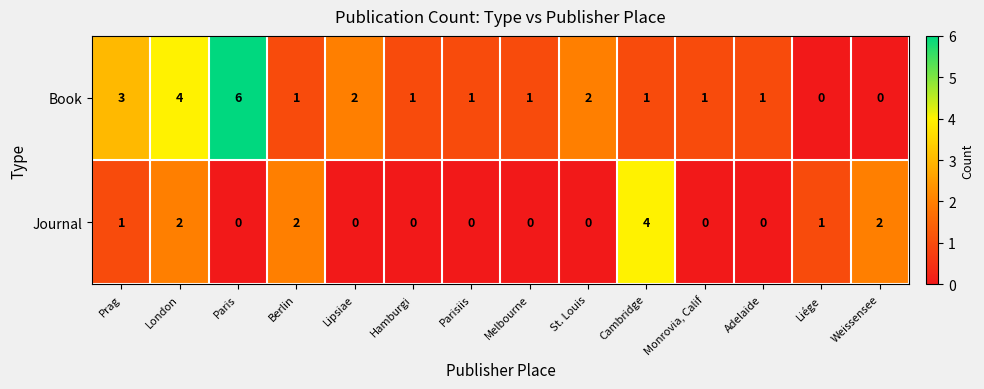

What is the difference between the maximum and second lowest values in the Book series?

6